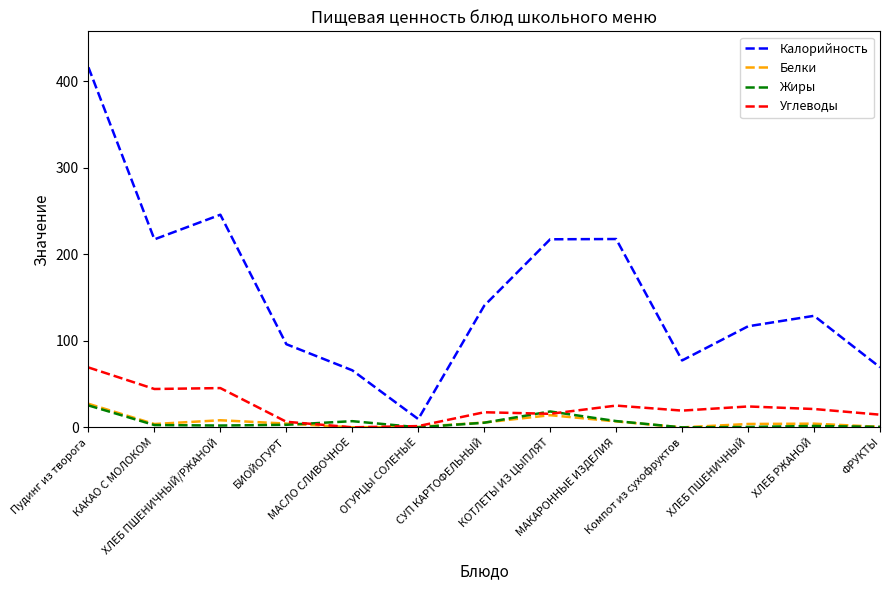

At which category is the sum across all series the highest?

Пудинг из творога